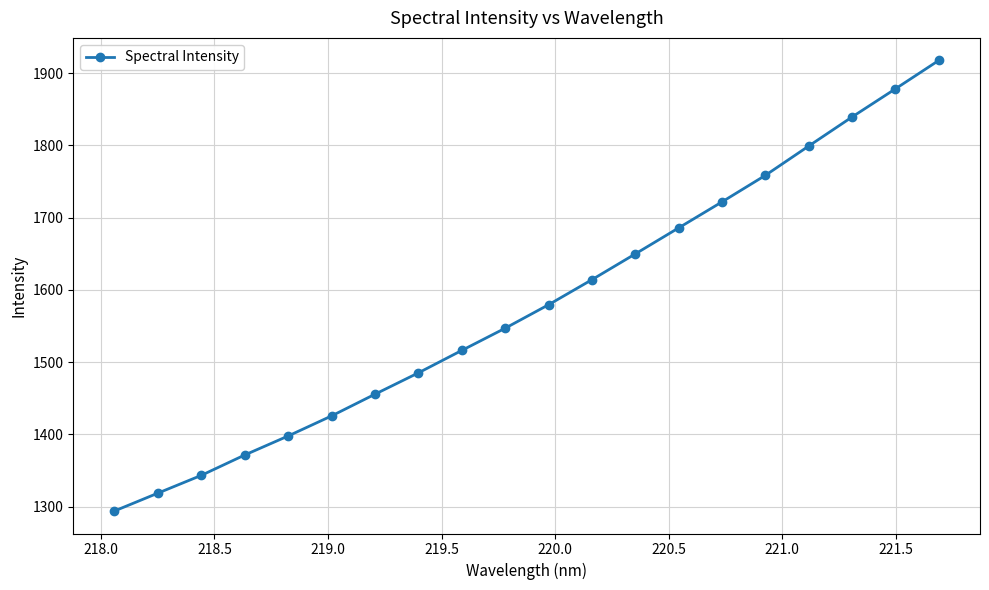

True or false: the data has more than 2 interior local peaks.

False